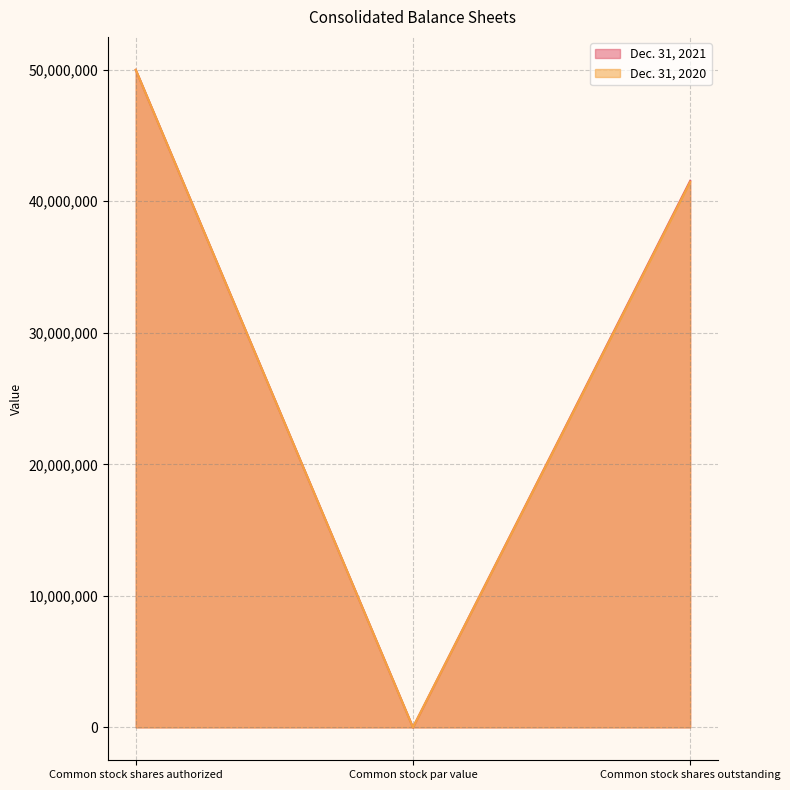

What is the sum of all Dec. 31, 2021 values?

91551529